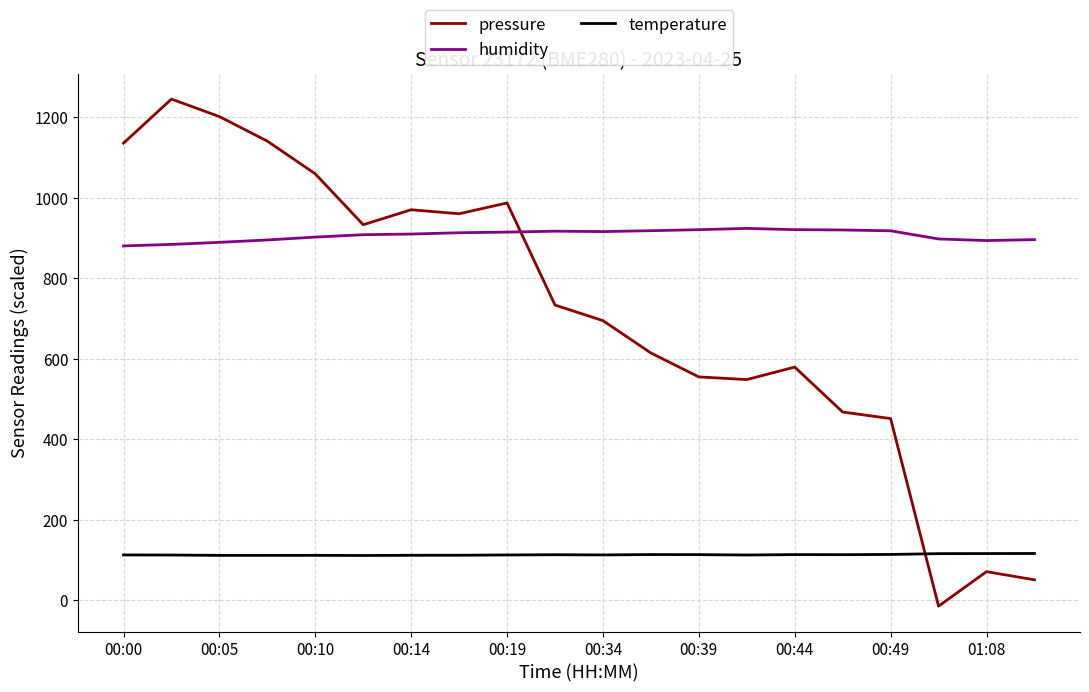

Which series has the largest total across all categories?

humidity